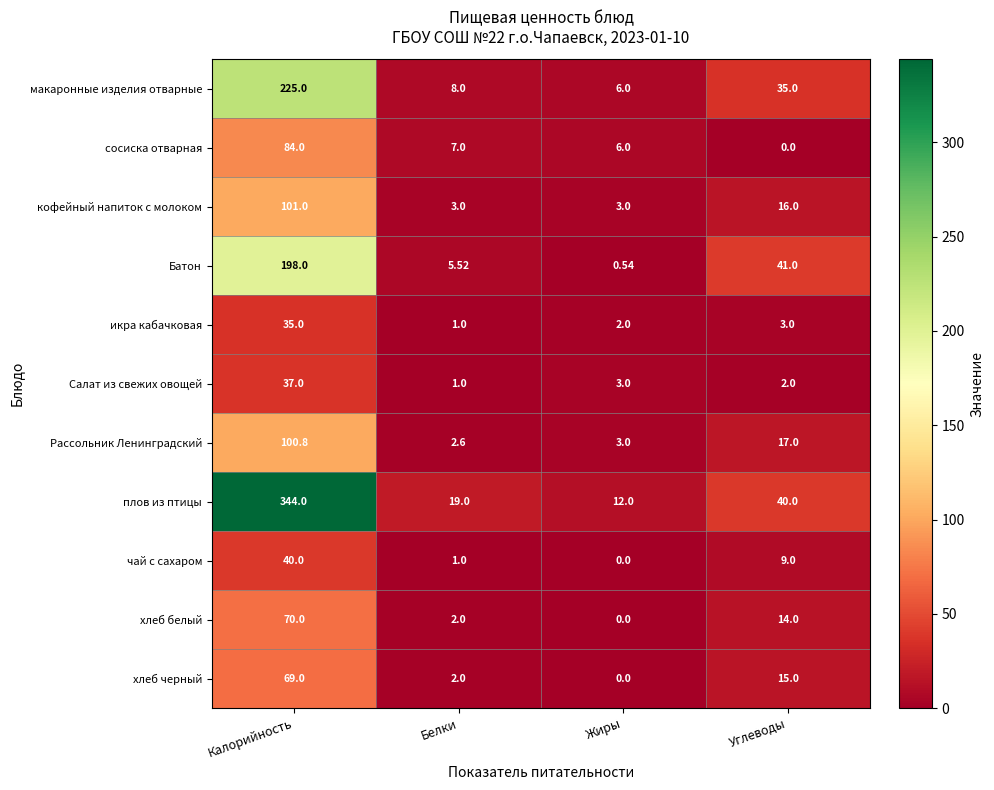

Between Белки and Жиры, which series saw the biggest shift?

плов из птицы